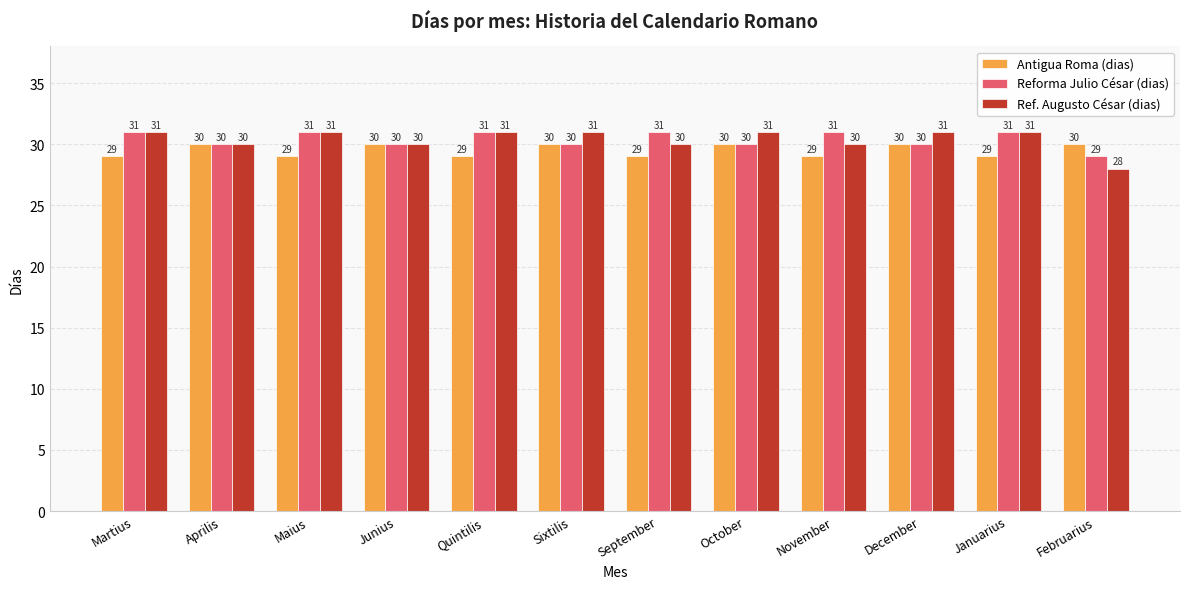

What are all the series names shown in the legend?

Antigua Roma (dias), Reforma Julio César (dias), Ref. Augusto César (dias)